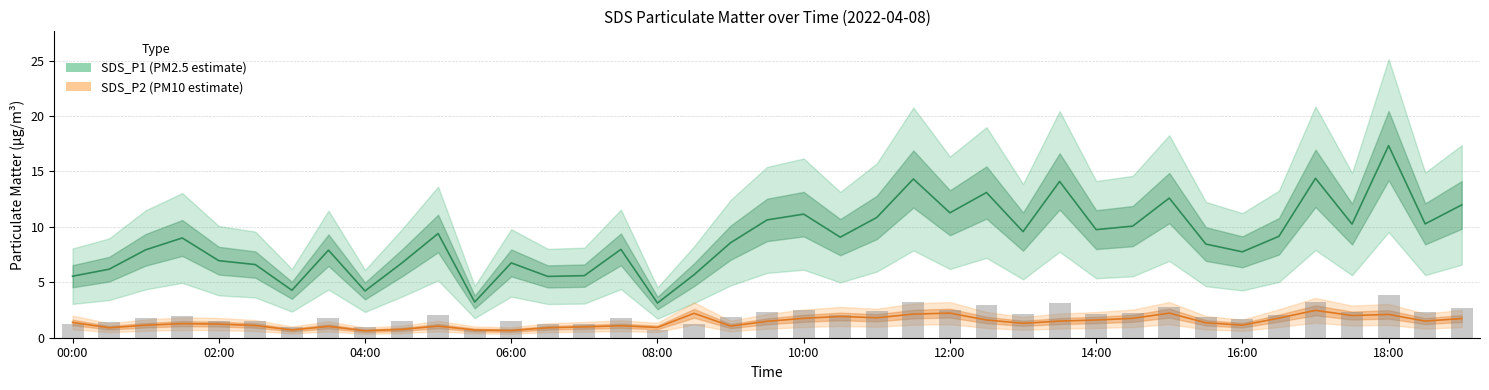

Is the value of SDS_P2 at 7 greater than the value of SDS_P1 at 18?

No